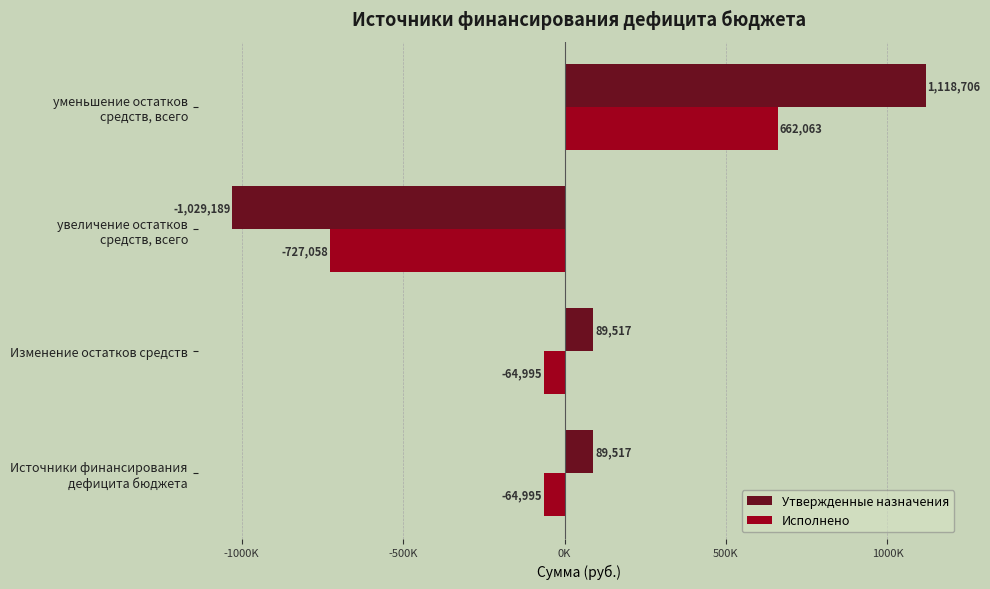

What are all the series names shown in the legend?

Утвержденные назначения, Исполнено